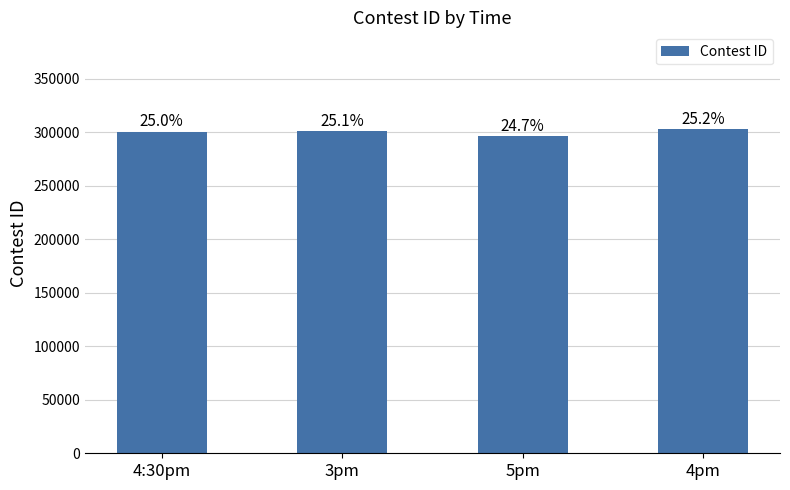

Does the chart contain any negative values?

No